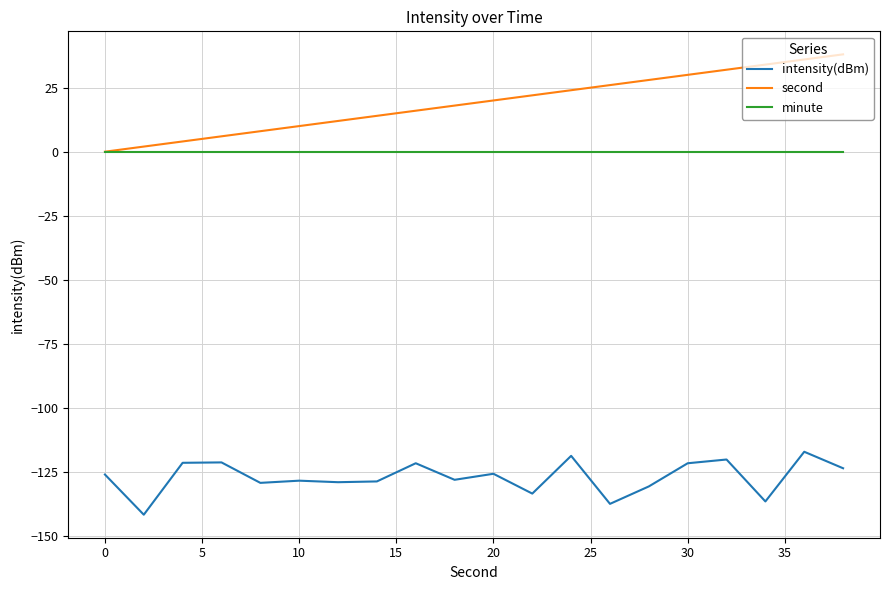

Rank the series by their maximum value, from lowest to highest.

intensity(dBm), minute, second